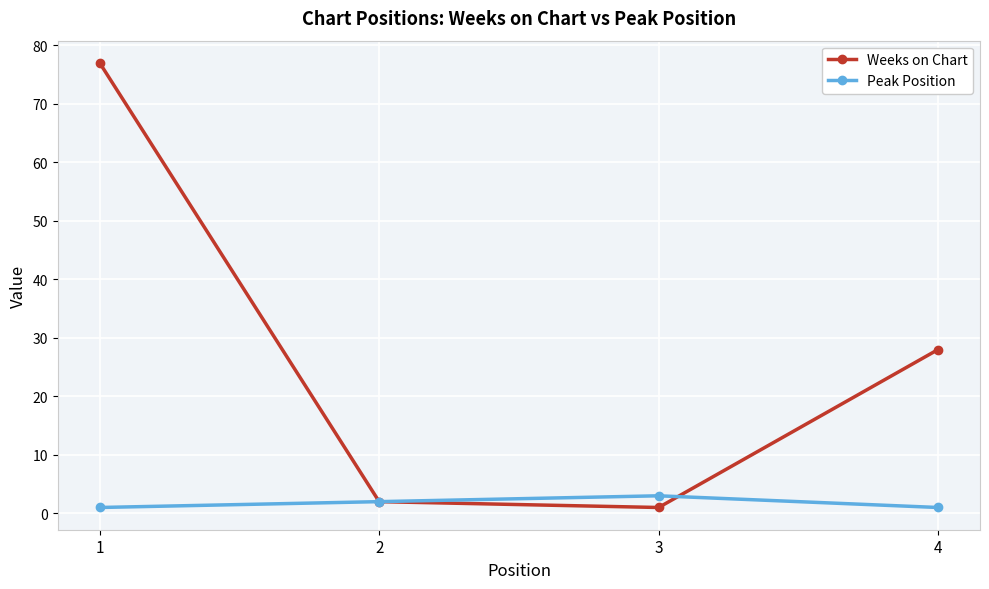

What is the total value across all series at 1?

78